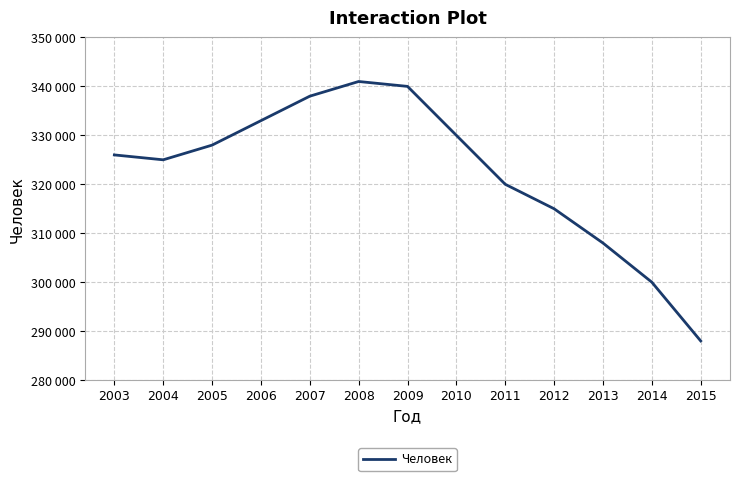

What is the sum of all values?

4192000